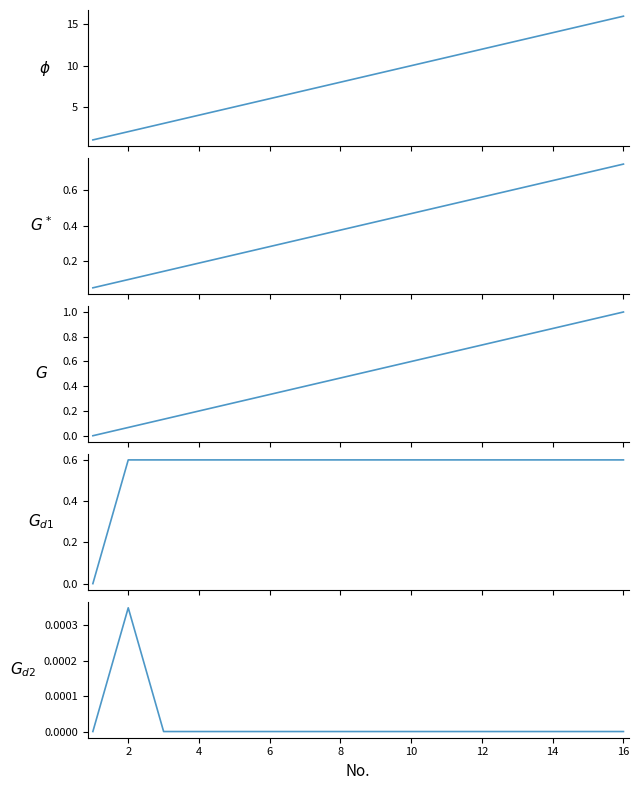

The value of Diff No. (G_d1) at 12 is 0.6. True or false?

True